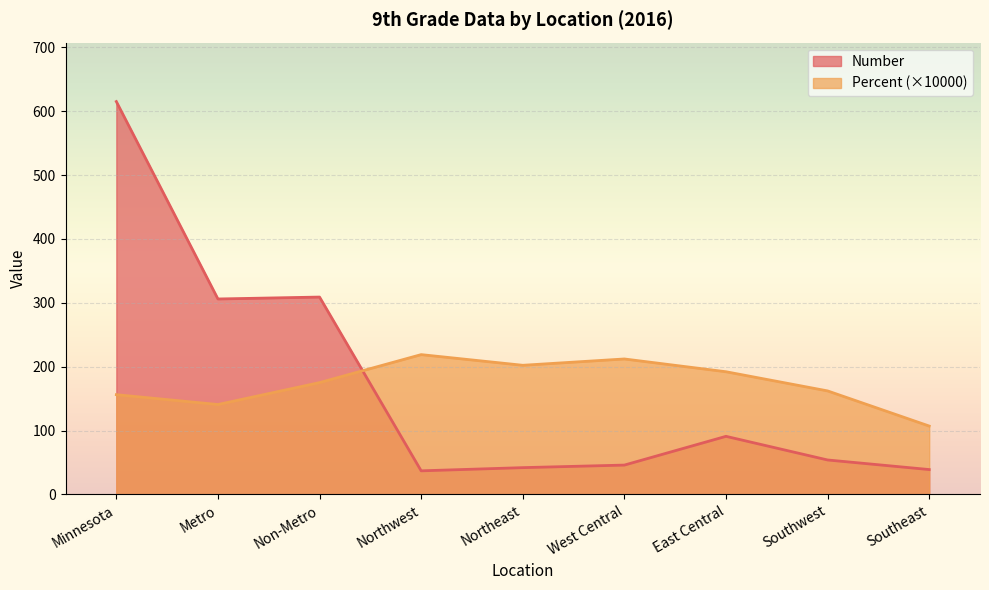

What is the minimum value shown in the chart?

37.0